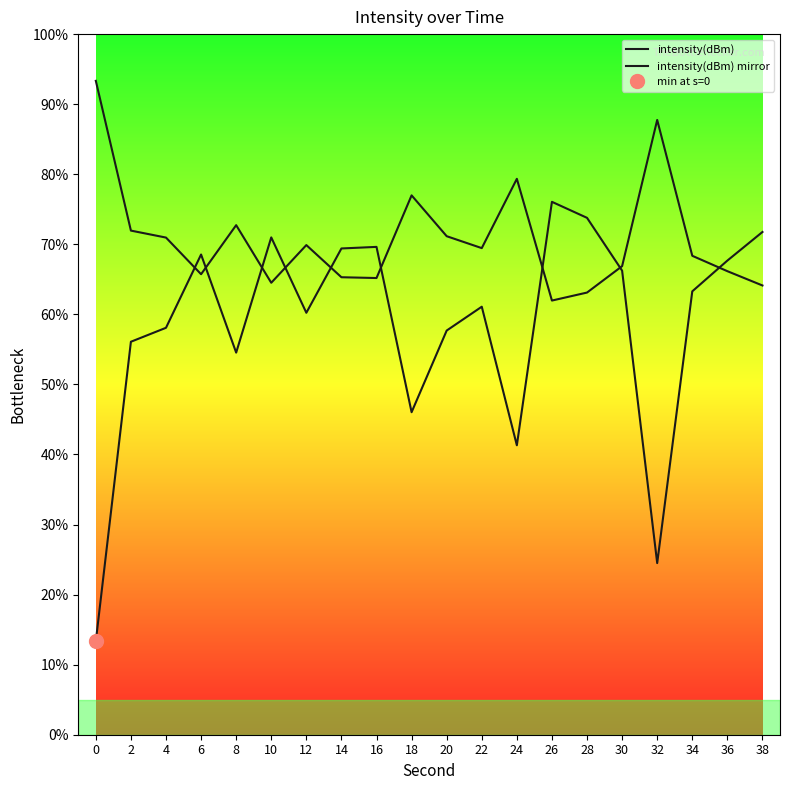

Where do intensity(dBm) and intensity(dBm) mirror first cross each other?

4 and 6